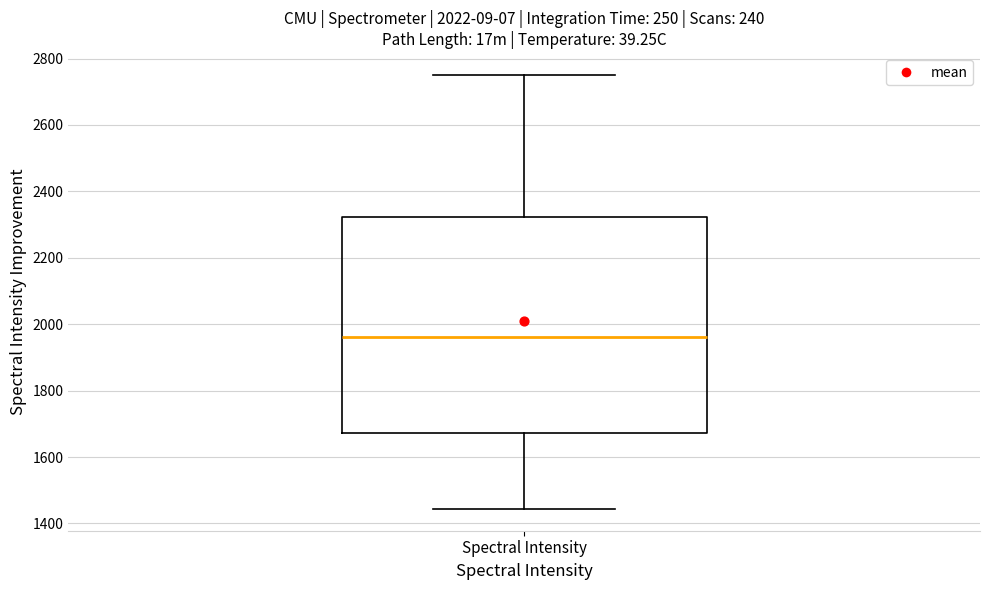

Transcribe this box plot: give where the median line is, the range the box spans, and where the two whiskers end, as read against the y-axis. The values are not printed on the chart, so give them approximately, as read against the axis.

median 1960, box 1680 to 2320, whiskers 1440 to 2760